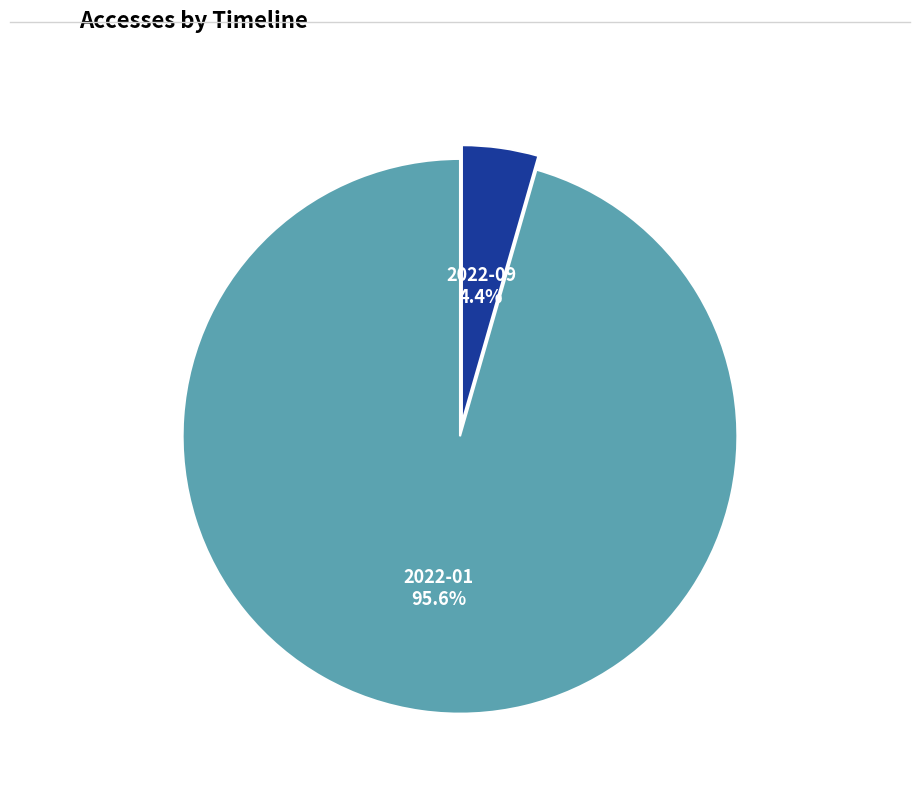

Does any single category account for the majority?

Yes